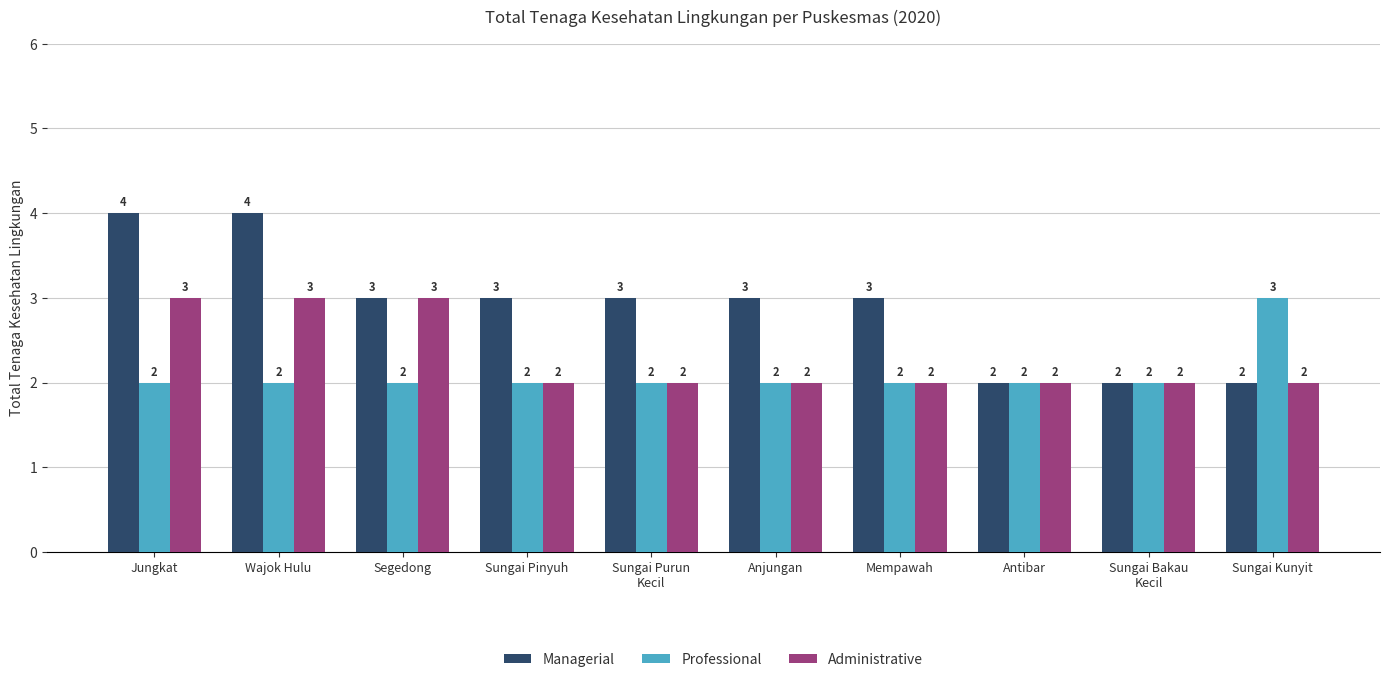

Which series has the largest total across all categories?

Managerial